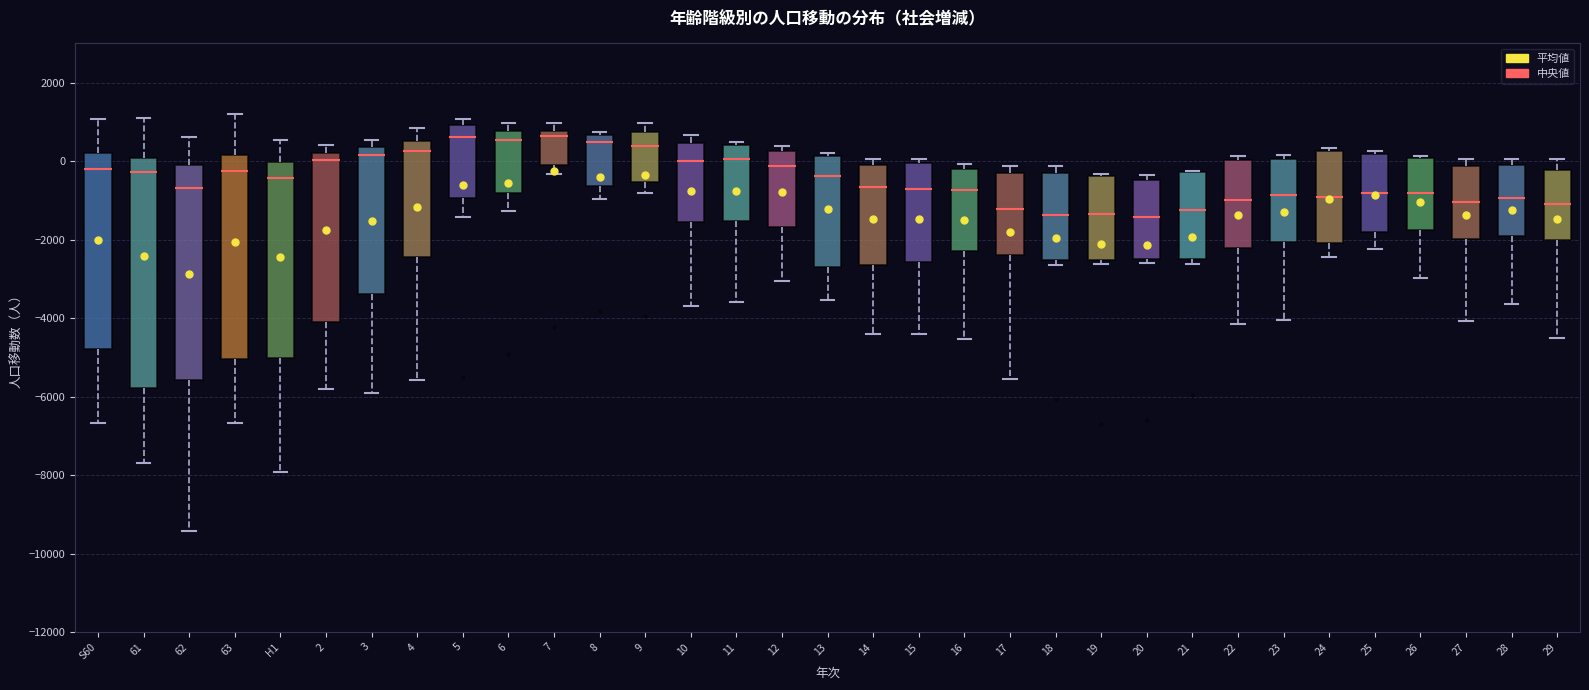

Reading left to right, transcribe this box plot: for each box, give where its median line is, the range the box spans, and where its two whiskers end, as read against the y-axis. The values are not printed on the chart, so give them approximately, as read against the axis.

S60: median -200, box -4800 to 200, whiskers -6600 to 1000
61: median -200, box -5800 to 0, whiskers -7600 to 1000
62: median -600, box -5600 to 0, whiskers -9400 to 600
63: median -200, box -5000 to 200, whiskers -6600 to 1200
H1: median -400, box -5000 to 0, whiskers -8000 to 600
2: median 0, box -4000 to 200, whiskers -5800 to 400
3: median 200, box -3400 to 400, whiskers -6000 to 600
4: median 200, box -2400 to 600, whiskers -5600 to 800
5: median 600, box -1000 to 1000, whiskers -1400 to 1000 (just above the box's upper edge)
6: median 600, box -800 to 800, whiskers -1200 to 1000
7: median 600, box 0 to 800, whiskers -400 to 1000
8: median 400, box -600 to 600, whiskers -1000 to 800
9: median 400, box -600 to 800, whiskers -800 to 1000
10: median 0, box -1600 to 400, whiskers -3800 to 600
11: median 0, box -1600 to 400, whiskers -3600 to 400 (just above the box's upper edge)
12: median -200, box -1600 to 200, whiskers -3000 to 400
13: median -400, box -2600 to 200, whiskers -3600 to 200
14: median -600, box -2600 to 0, whiskers -4400 to 0 (just above the box's upper edge)
15: median -800, box -2600 to 0, whiskers -4400 to 0 (just above the box's upper edge)
16: median -800, box -2400 to -200, whiskers -4600 to 0
17: median -1200, box -2400 to -200, whiskers -5600 to -200 (just above the box's upper edge)
18: median -1400, box -2600 to -400, whiskers -2600 (just below the box's lower edge) to -200
19: median -1400, box -2600 to -400, whiskers -2600 (just below the box's lower edge) to -400
20: median -1400, box -2600 to -400, whiskers -2600 (just below the box's lower edge) to -400 (just above the box's upper edge)
21: median -1200, box -2400 to -200, whiskers -2600 to -200
22: median -1000, box -2200 to 0, whiskers -4200 to 200
23: median -800, box -2000 to 0, whiskers -4000 to 200
24: median -1000, box -2000 to 200, whiskers -2400 to 400
25: median -800, box -1800 to 200, whiskers -2200 to 200 (just above the box's upper edge)
26: median -800, box -1800 to 0, whiskers -3000 to 200
27: median -1000, box -2000 to -200, whiskers -4000 to 0
28: median -1000, box -2000 to -200, whiskers -3600 to 0
29: median -1000, box -2000 to -200, whiskers -4400 to 0